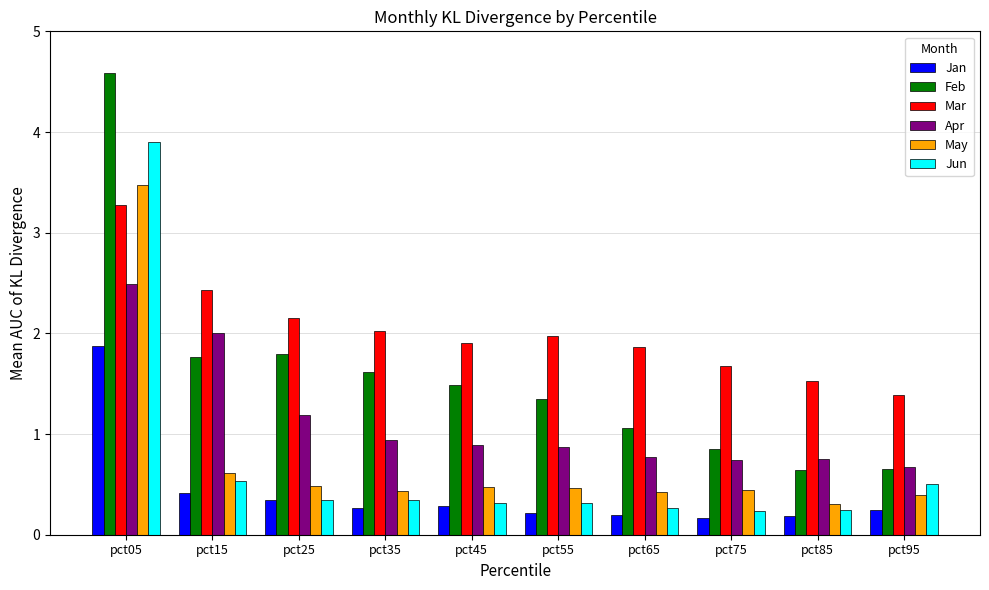

Which series has the largest total across all categories?

Mar